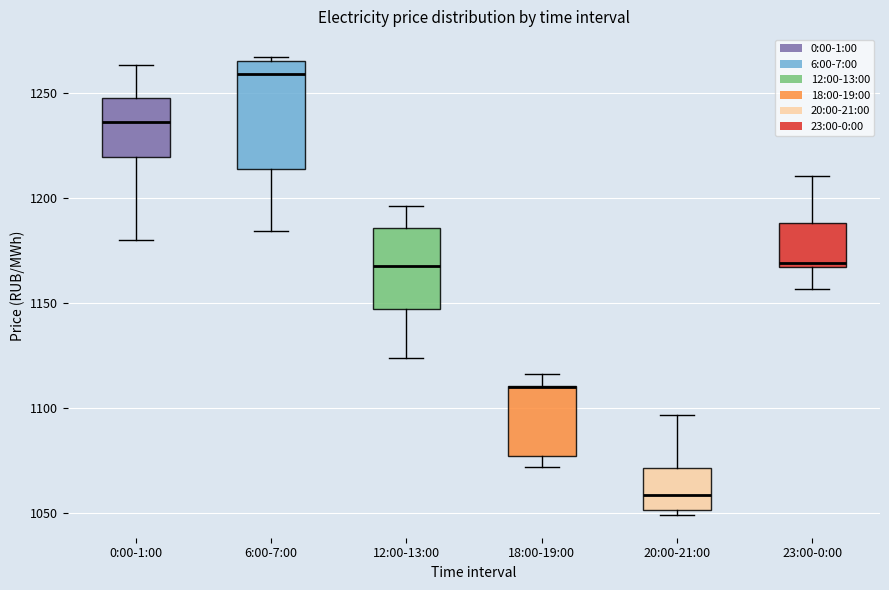

Reading left to right, transcribe this box plot: for each box, give where its median line is, the range the box spans, and where its two whiskers end, as read against the y-axis. The values are not printed on the chart, so give them approximately, as read against the axis.

0:00-1:00: median 1235, box 1220 to 1245, whiskers 1180 to 1265
6:00-7:00: median 1260, box 1215 to 1265, whiskers 1185 to 1265 (just above the box's upper edge)
12:00-13:00: median 1170, box 1145 to 1185, whiskers 1125 to 1195
18:00-19:00: median 1110 (drawn on the box's upper edge), box 1075 to 1110, whiskers 1070 to 1115
20:00-21:00: median 1060, box 1050 to 1070, whiskers 1050 (just below the box's lower edge) to 1095
23:00-0:00: median 1170, box 1165 to 1190, whiskers 1155 to 1210